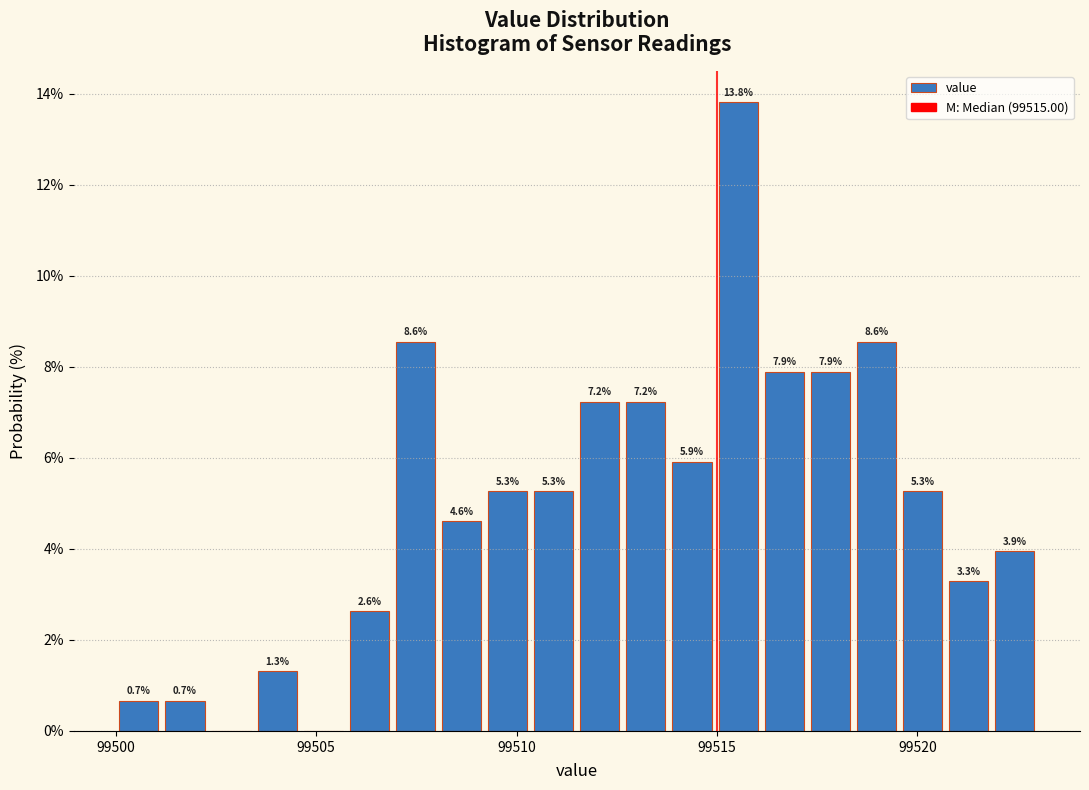

Read against the x-axis, roughly where is the centre of the tallest bar?

99515.5